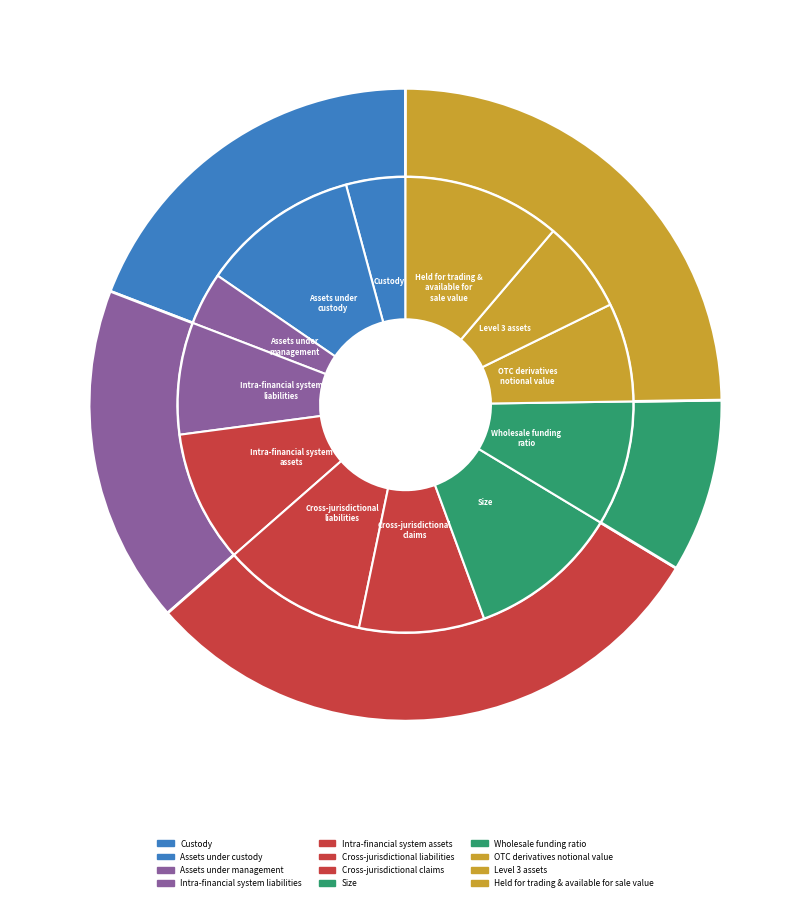

What is the change in value from 3 to 7?

+11